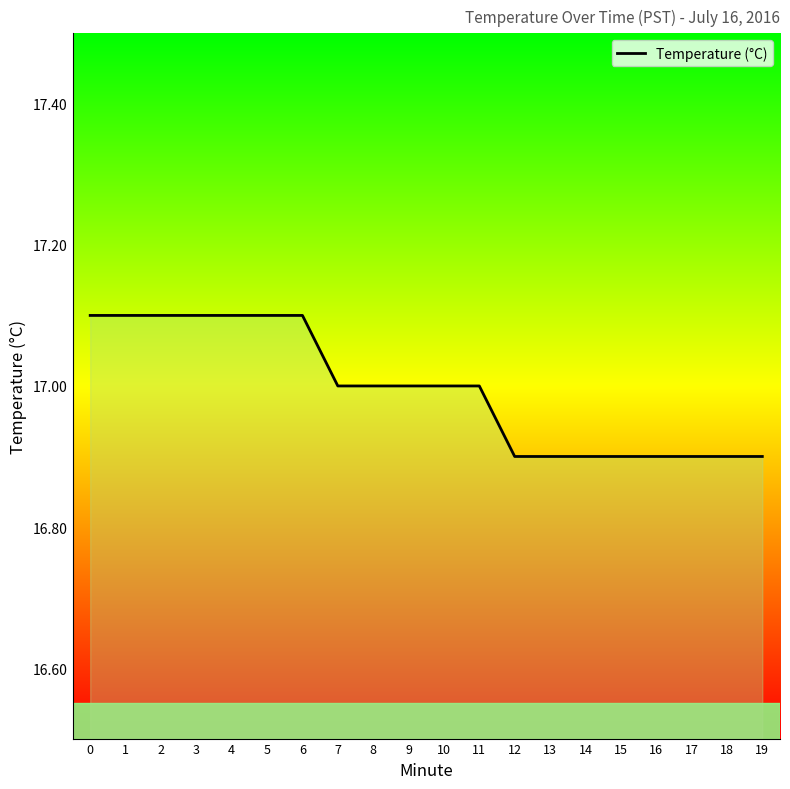

What is the maximum value shown in the chart?

17.1